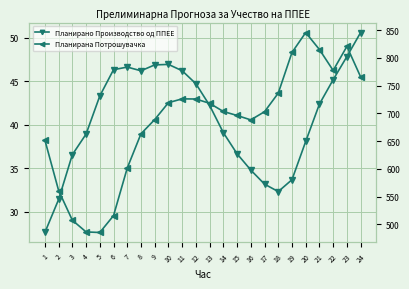

What are all the series names shown in the legend?

Планирано Производство од ППЕЕ, Планирана Потрошувачка